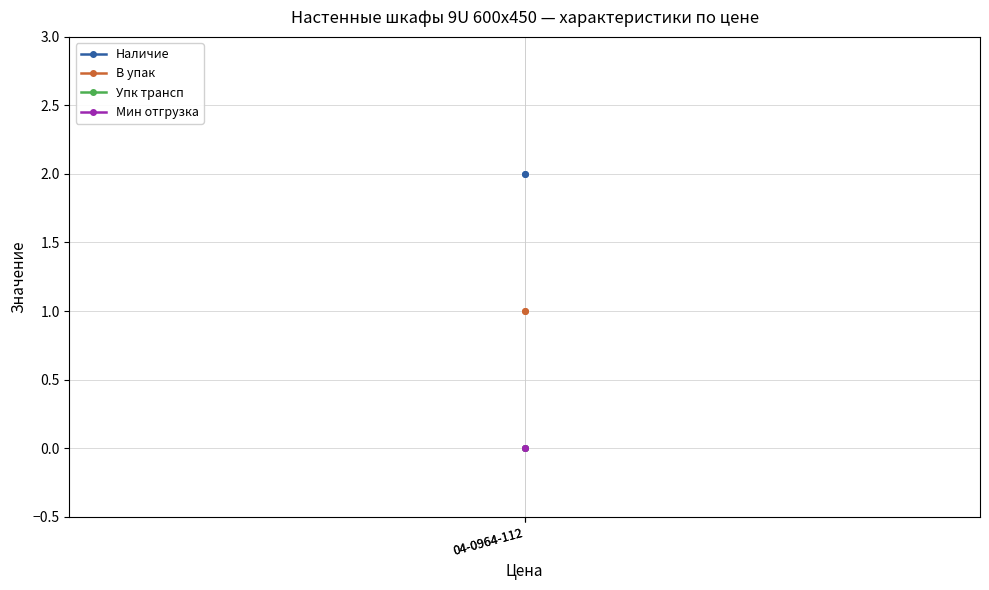

Which series has the largest total across all categories?

Наличие